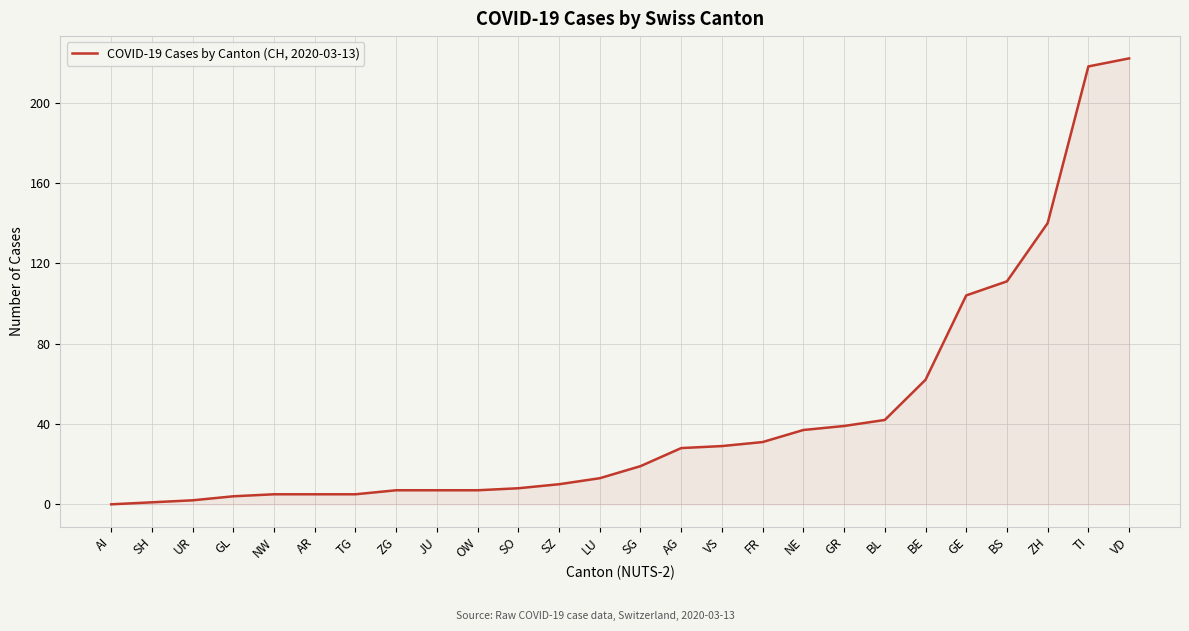

What is the difference between the maximum and minimum values?

222